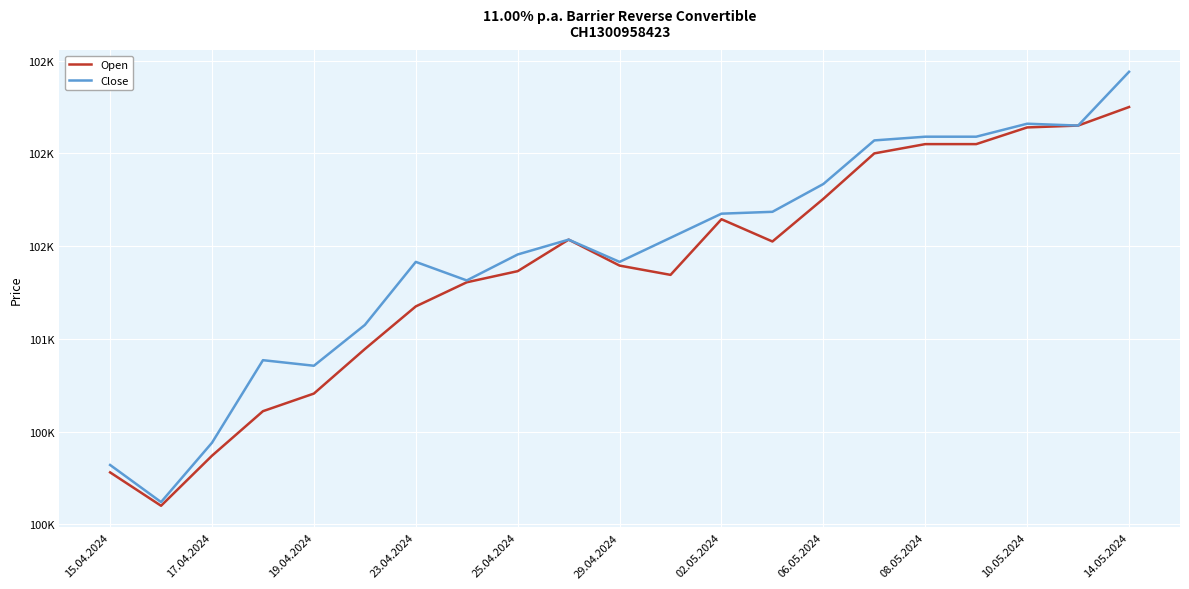

What is the lowest value of the Close series?

100120